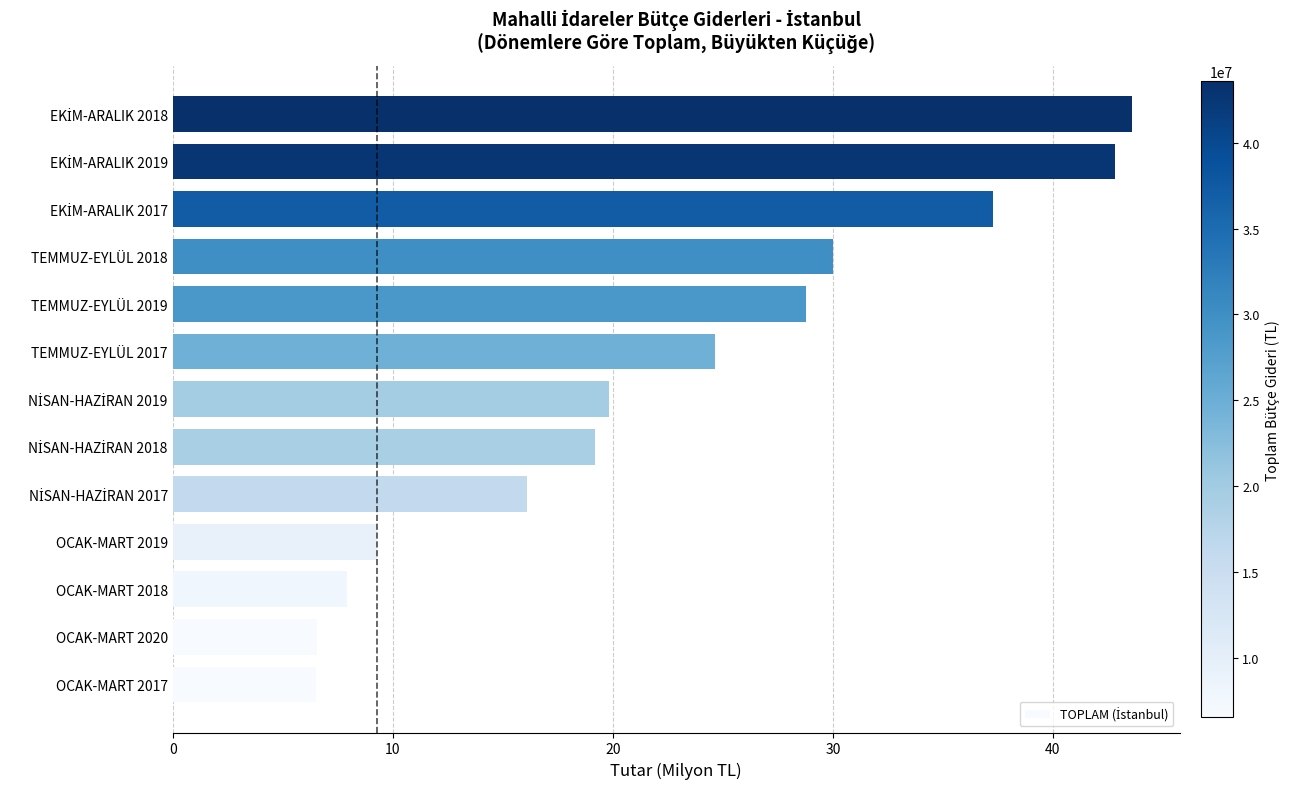

Are the bars horizontal?

Yes